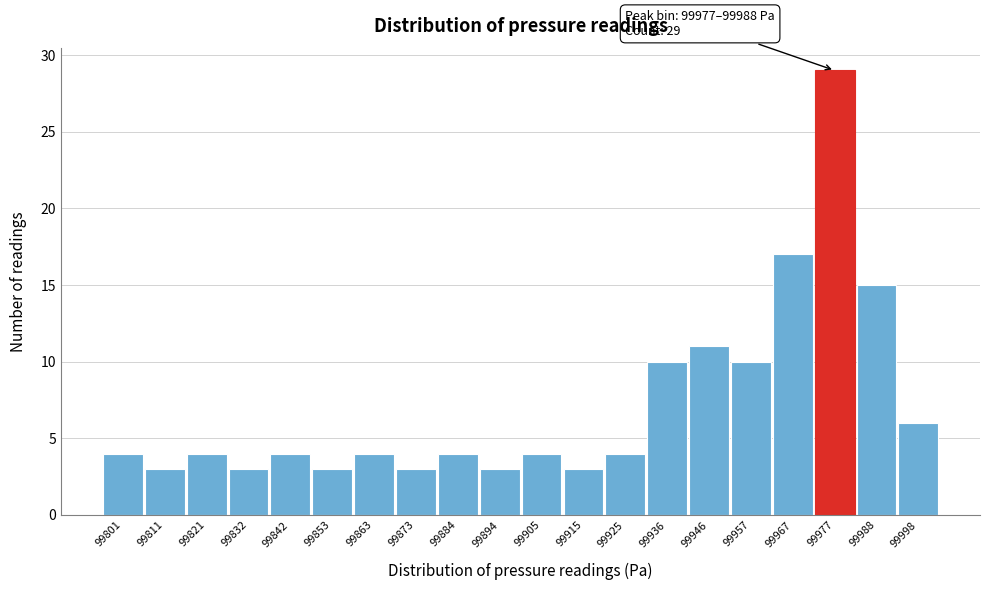

Reading left to right, extract all data points from this chart.

99801=4	99811=3	99821=4	99832=3	99842=4	99853=3	99863=4	99873=3	99884=4	99894=3	99905=4	99915=3	99925=4	99936=10	99946=11	99957=10	99967=17	99977=29	99988=15	99998=6